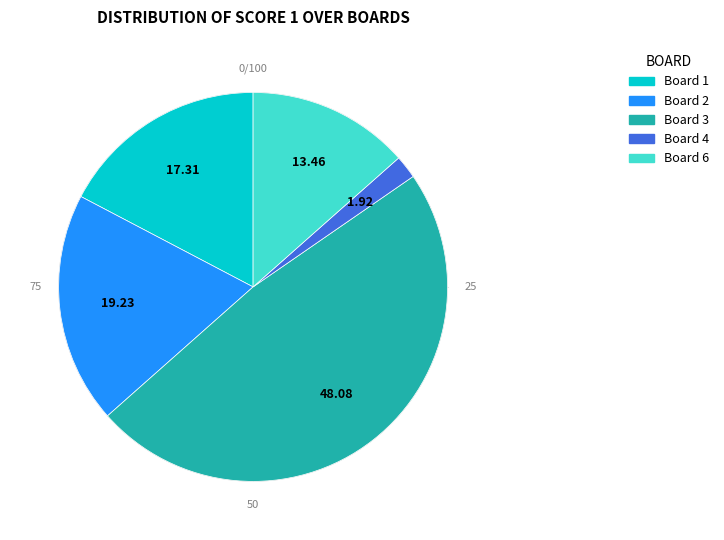

To the nearest percent, what portion does 2 represent?

19%